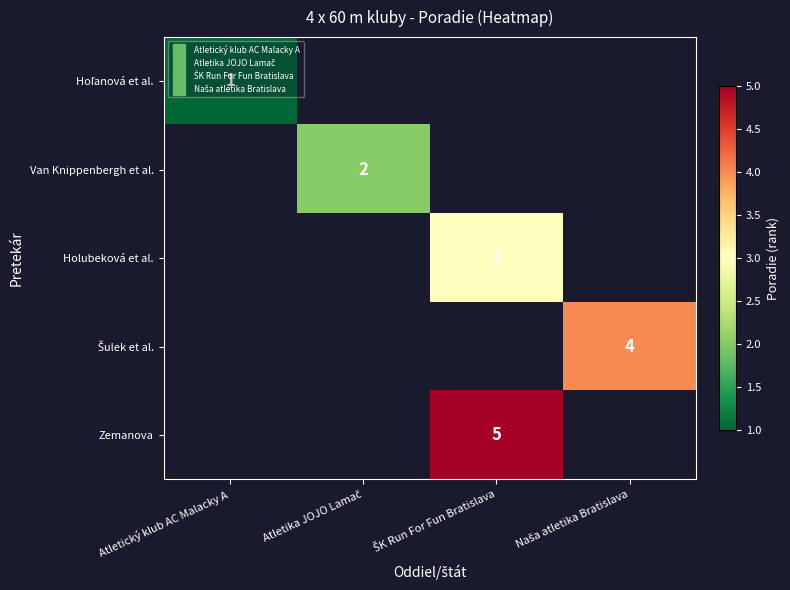

How many values in Van Knippenbergh et al. are above zero?

1